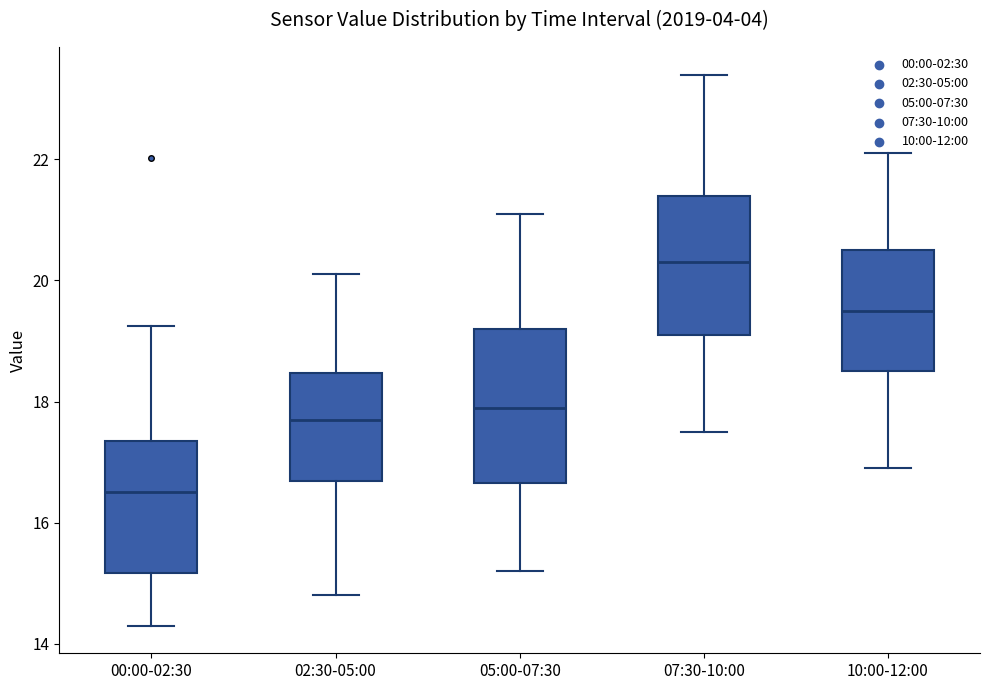

Reading left to right, read every box against the y-axis: the position of its median line, the range the box covers, and the ends of its whiskers. The values are not printed on the chart, so give them approximately, as read against the axis.

00:00-02:30: median 16.6, box 15.2 to 17.4, whiskers 14.4 to 19.2
02:30-05:00: median 17.8, box 16.6 to 18.4, whiskers 14.8 to 20.2
05:00-07:30: median 18.0, box 16.6 to 19.2, whiskers 15.2 to 21.2
07:30-10:00: median 20.4, box 19.2 to 21.4, whiskers 17.6 to 23.4
10:00-12:00: median 19.6, box 18.6 to 20.6, whiskers 17.0 to 22.2